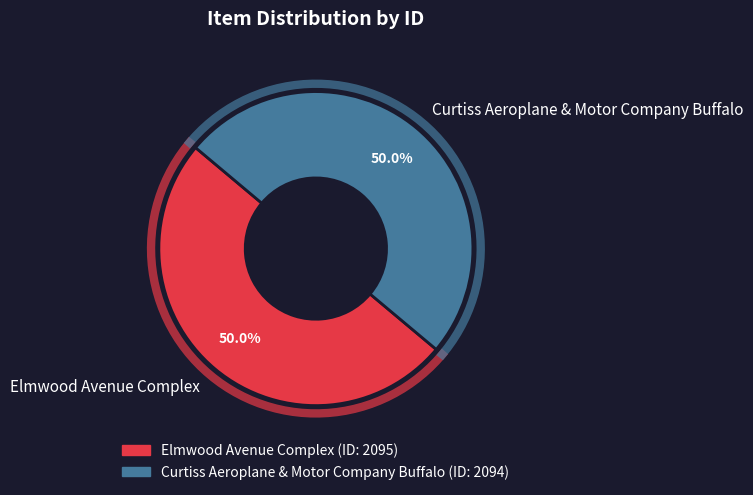

To the nearest percent, what percentage of the pie is Curtiss Aeroplane & Motor Company Buffalo?

50%